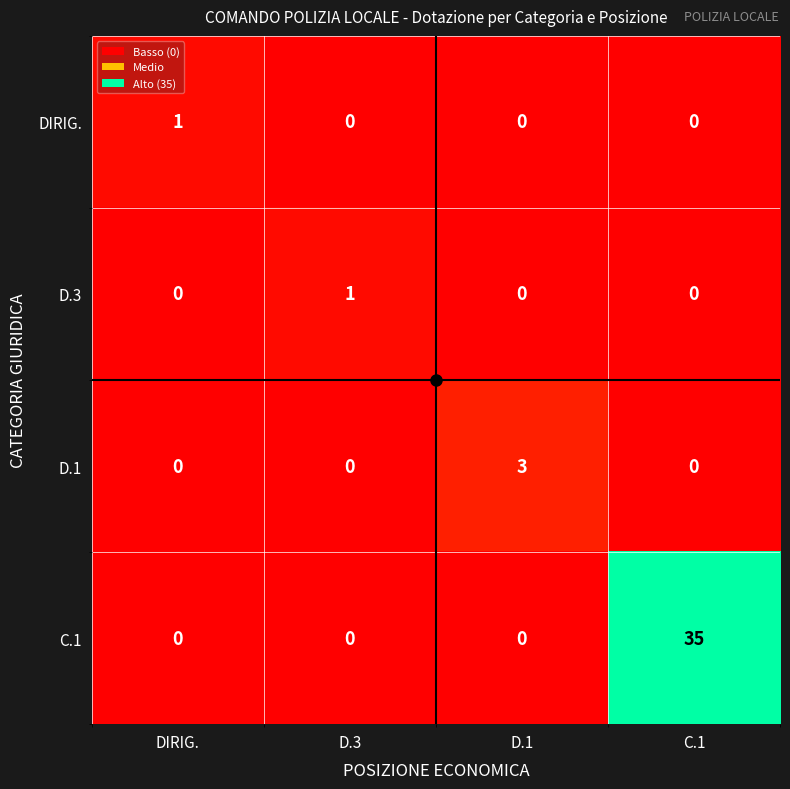

Count the number of data series in this chart.

4